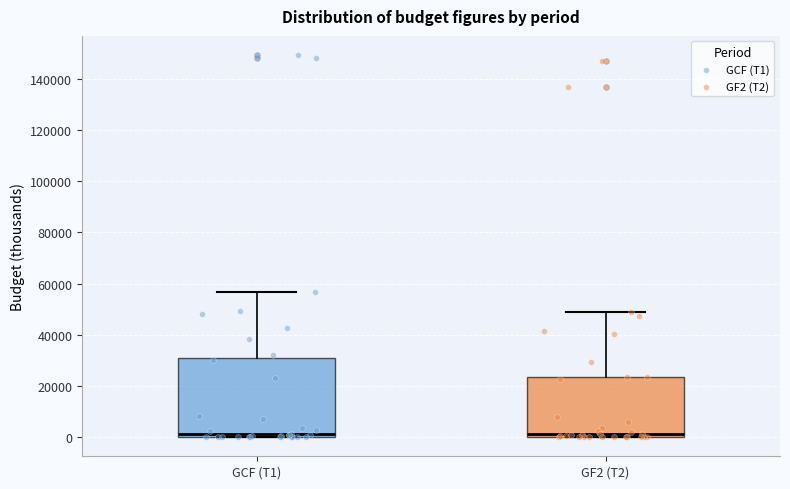

Comparing the boxes themselves (not the whiskers), which one is the tallest?

GCF (T1)